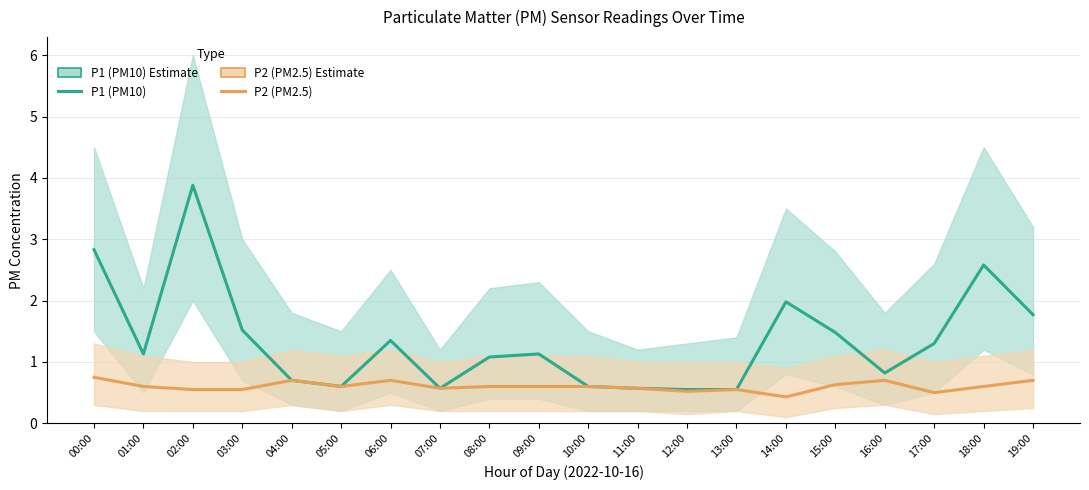

The P2 (PM2.5) series shows 0.7 at 04:00. True or false?

True